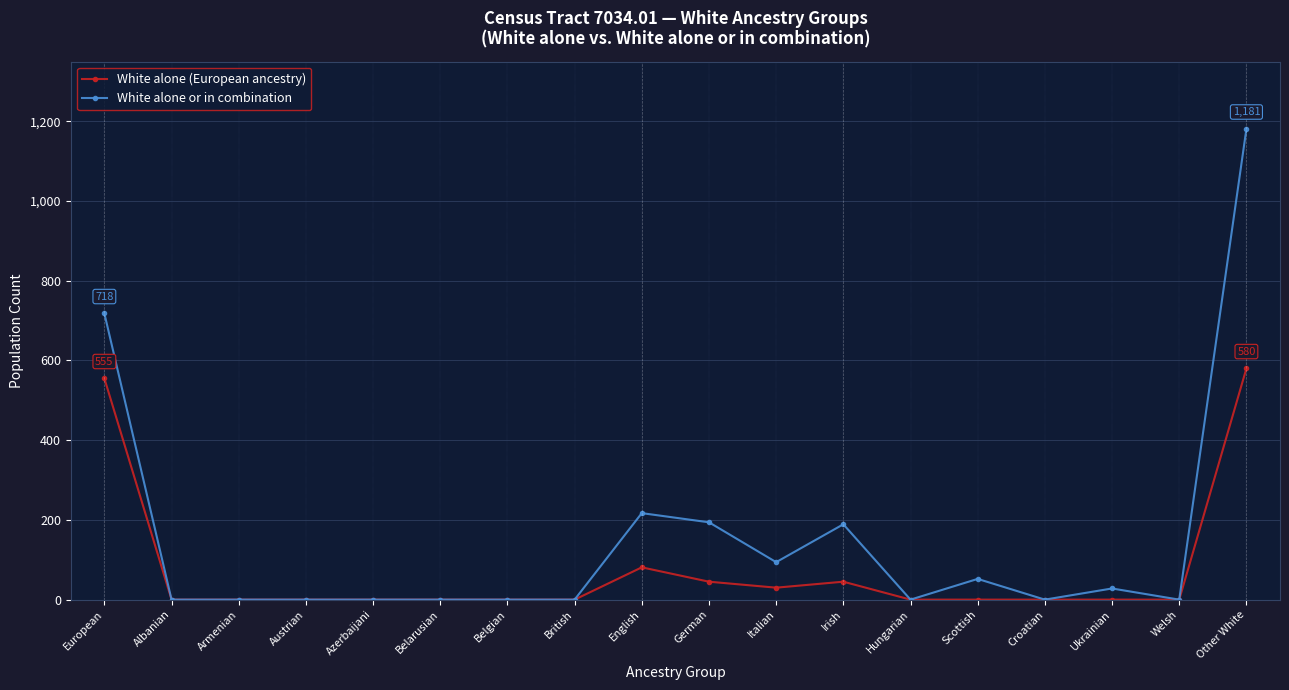

How many lines are shown in the chart?

2